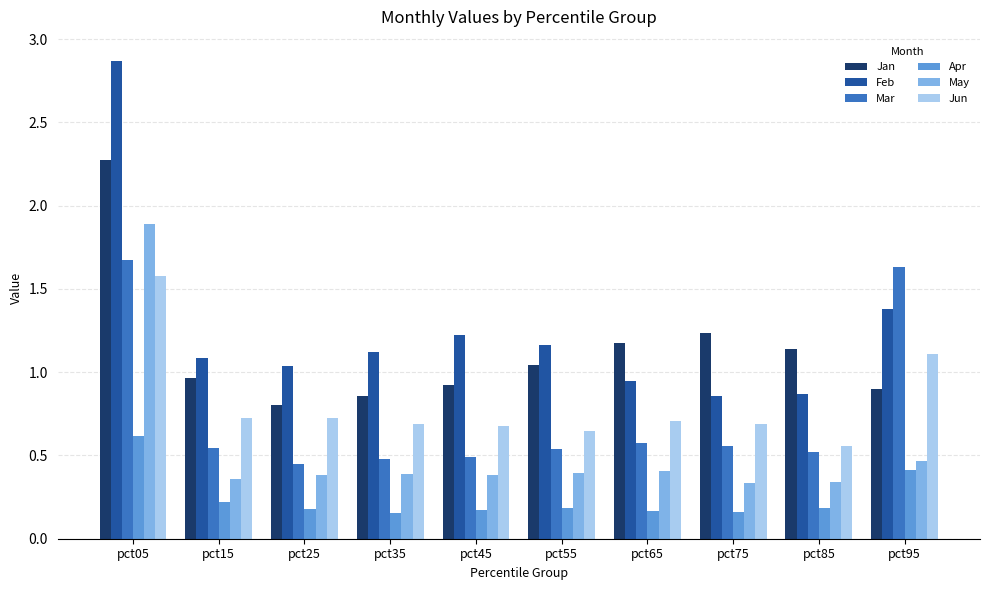

Are the bars grouped side by side (vs. stacked)?

Yes